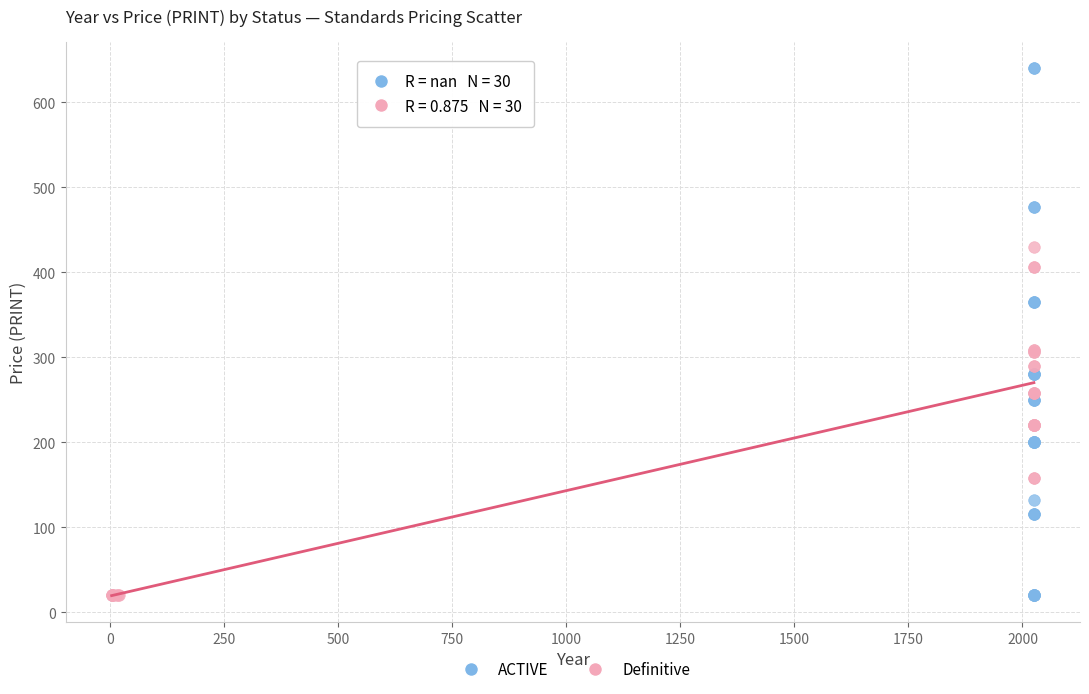

Which series has the largest Y range (max minus min)?

ACTIVE